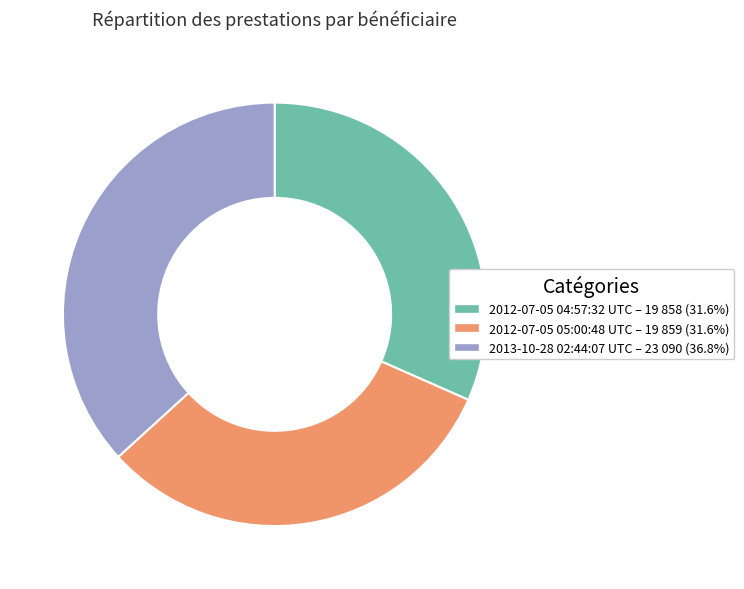

Does 2012-07-05 05:00:48 UTC – 19 859 (31.6%) account for over 50% of the chart?

No